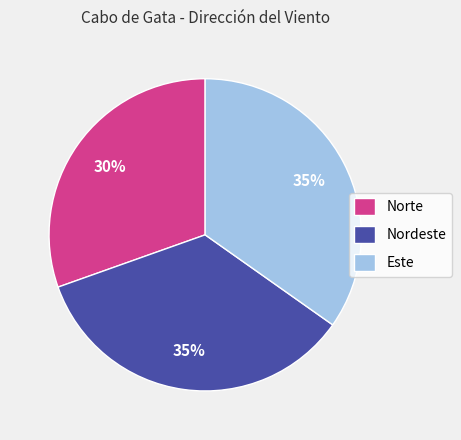

To the nearest percent, what is the average slice percentage?

33%